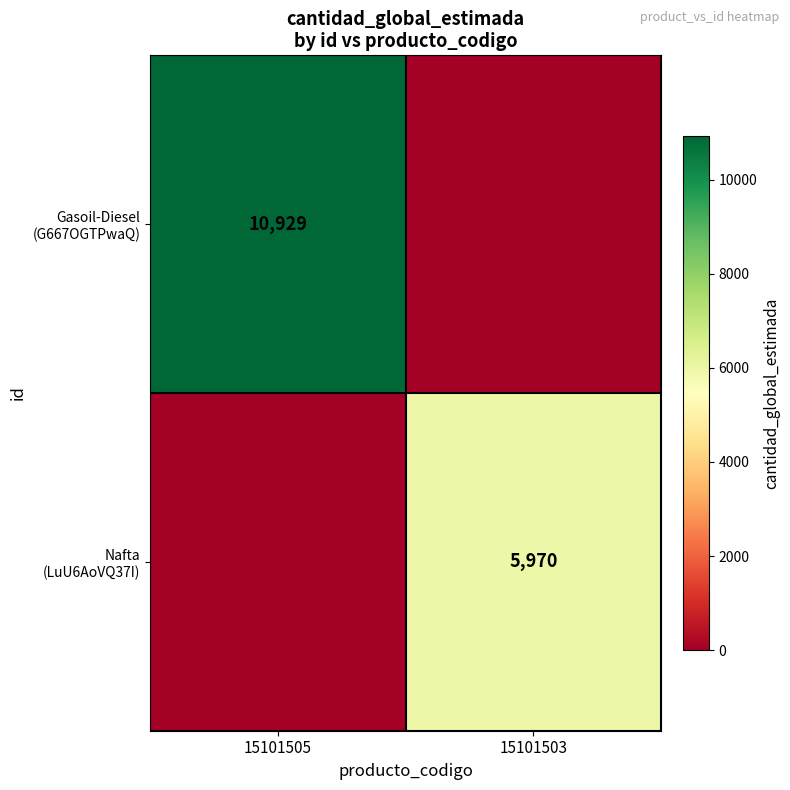

At which category is the sum across all series the highest?

15101505